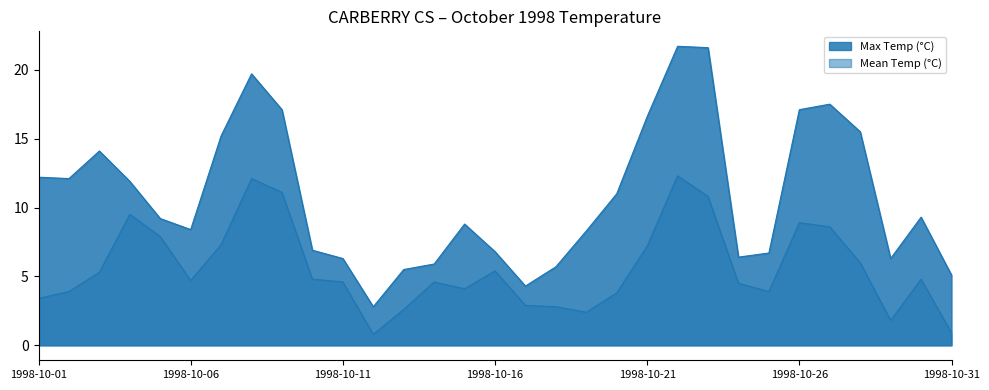

What is the sum of the Max Temp (°C) values at 1998-10-21 and 1998-10-12?

19.4